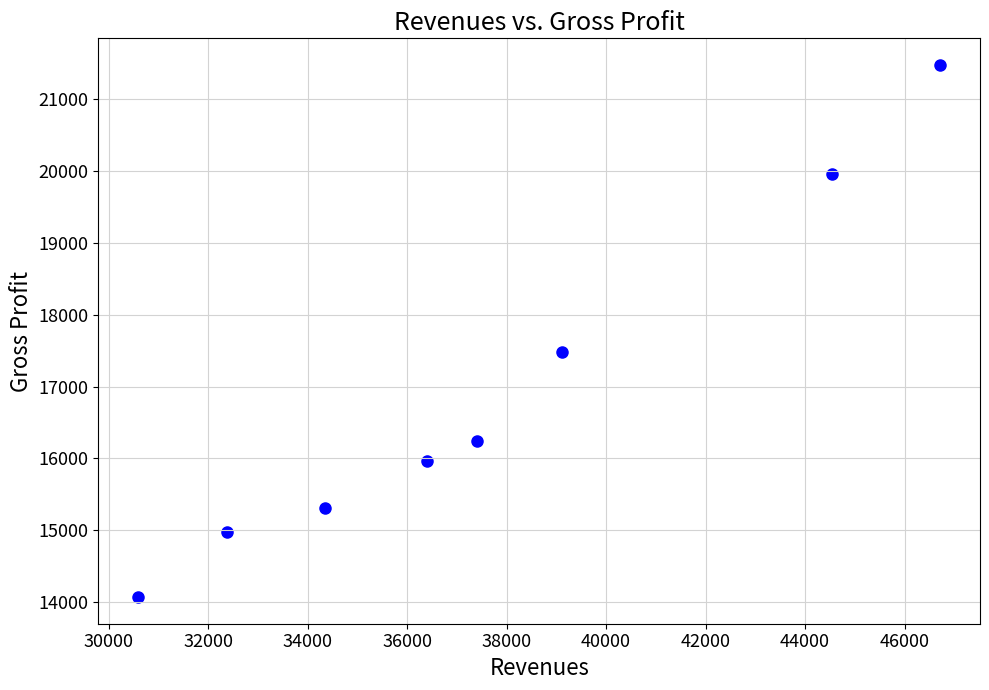

What is the range of Y values (max minus min)?

7412